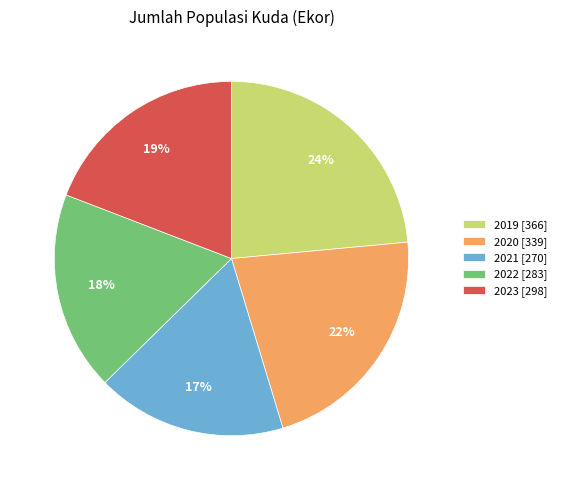

Which slice is the largest?

2019